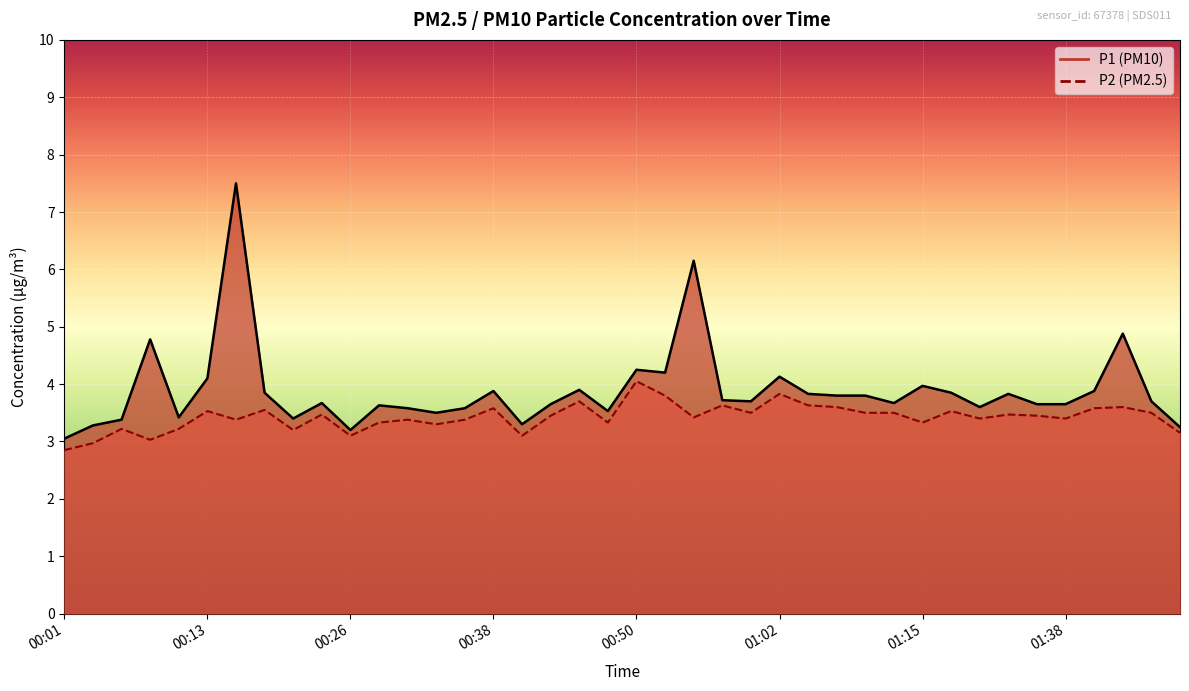

What is the sum of the P2 values at 00:04 and 01:12?

6.5